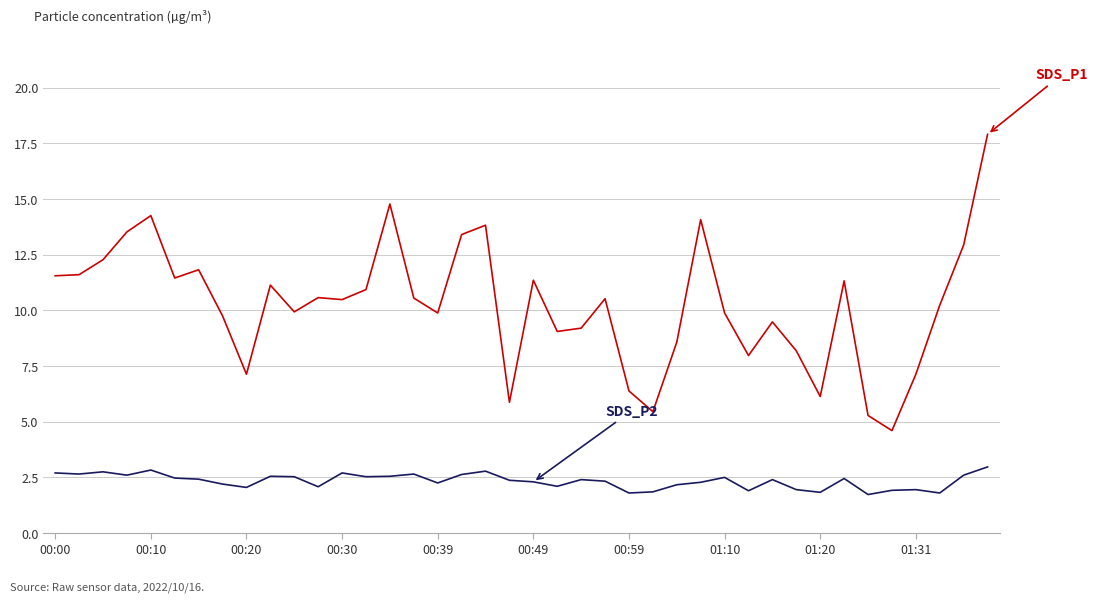

What is the minimum value shown in the chart?

1.7